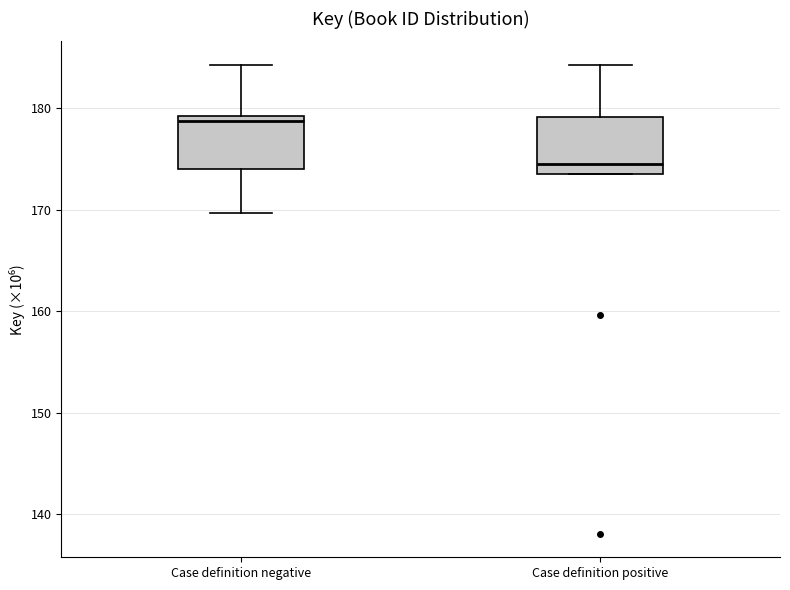

Reading left to right, transcribe this box plot: for each box, give where its median line is, the range the box spans, and where its two whiskers end, as read against the y-axis. The values are not printed on the chart, so give them approximately, as read against the axis.

Case definition negative: median 179 (just below the box's upper edge), box 174 to 179, whiskers 170 to 184
Case definition positive: median 174 (just above the box's lower edge), box 174 to 179, whiskers 174 to 184